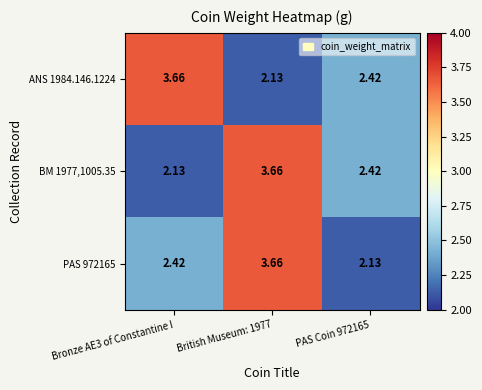

Is the value of BM 1977,1005.35 at Bronze AE3 of Constantine I greater than the value of ANS 1984.146.1224 at PAS Coin 972165?

No